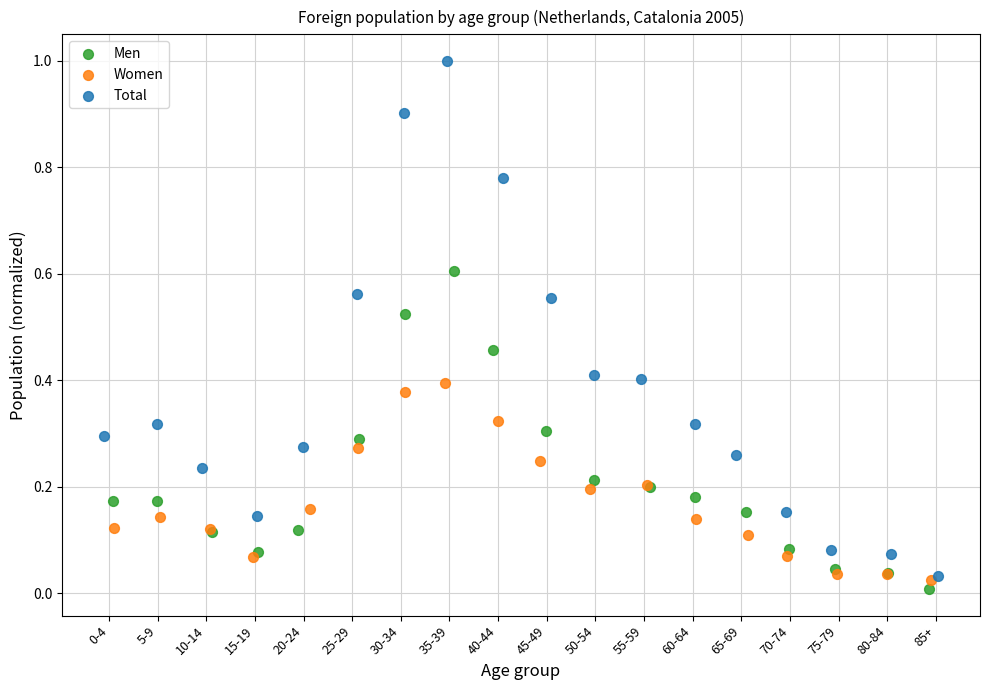

Which series reaches the minimum Y coordinate?

Men